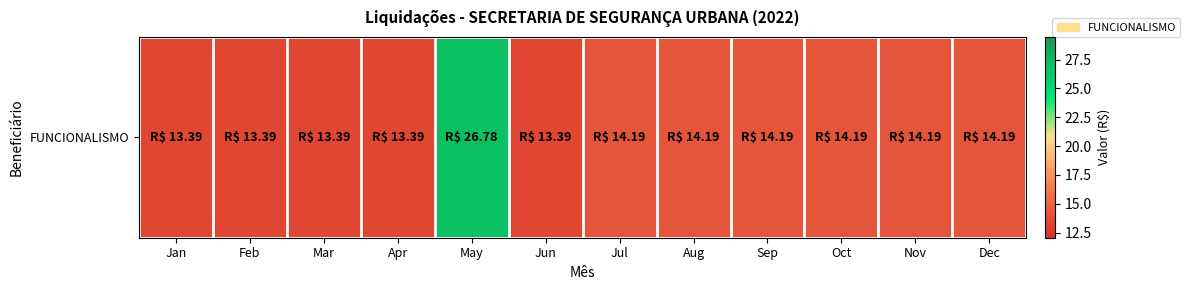

What is the difference between the second highest and minimum values?

0.8